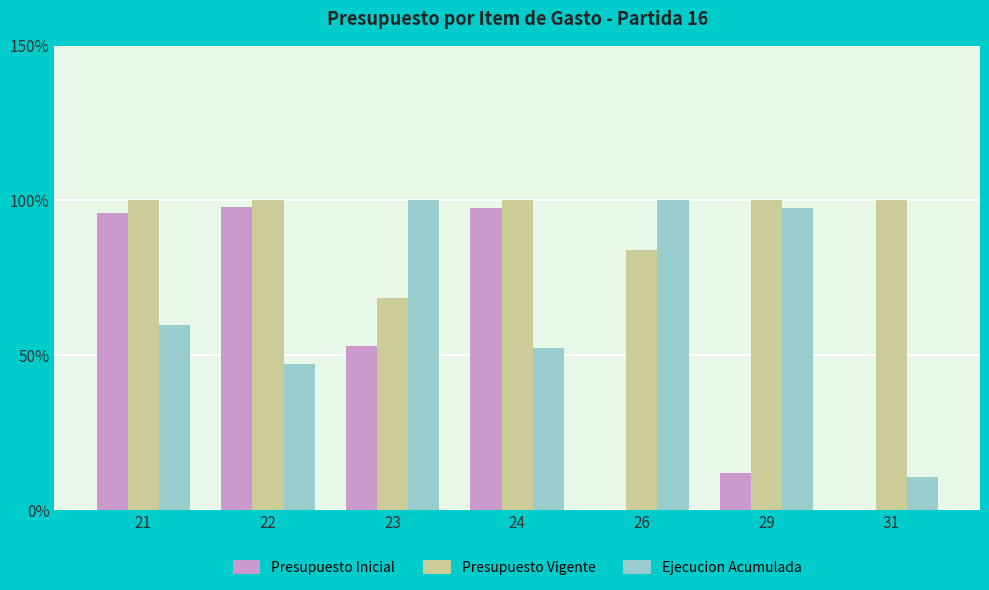

What is the maximum value shown in the chart?

100.0